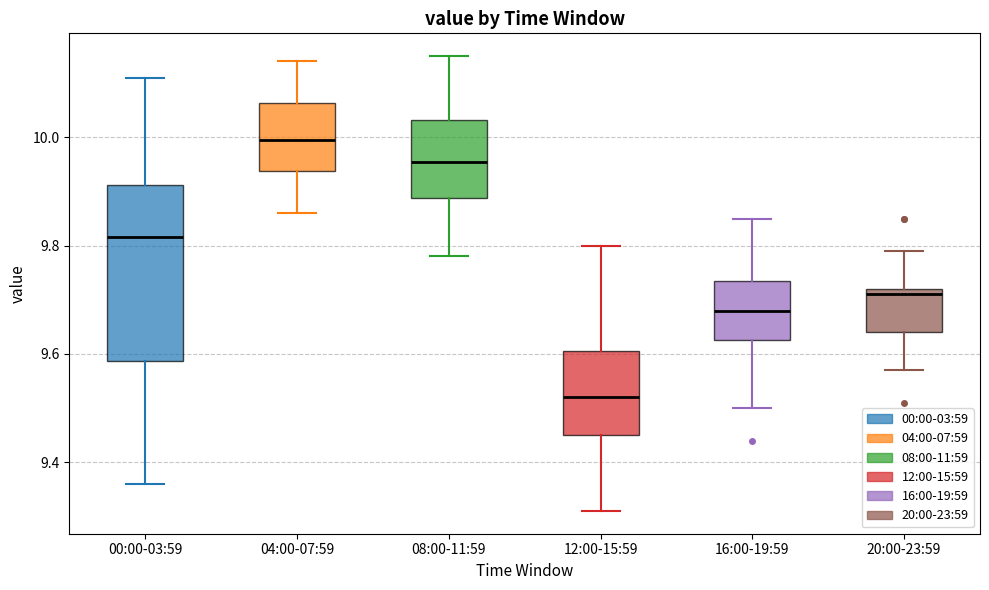

Reading left to right, transcribe this box plot: for each box, give where its median line is, the range the box spans, and where its two whiskers end, as read against the y-axis. The values are not printed on the chart, so give them approximately, as read against the axis.

00:00-03:59: median 9.82, box 9.58 to 9.92, whiskers 9.36 to 10.12
04:00-07:59: median 10.00, box 9.94 to 10.06, whiskers 9.86 to 10.14
08:00-11:59: median 9.96, box 9.88 to 10.04, whiskers 9.78 to 10.16
12:00-15:59: median 9.52, box 9.46 to 9.60, whiskers 9.32 to 9.80
16:00-19:59: median 9.68, box 9.62 to 9.74, whiskers 9.50 to 9.86
20:00-23:59: median 9.72 (just below the box's upper edge), box 9.64 to 9.72, whiskers 9.58 to 9.80